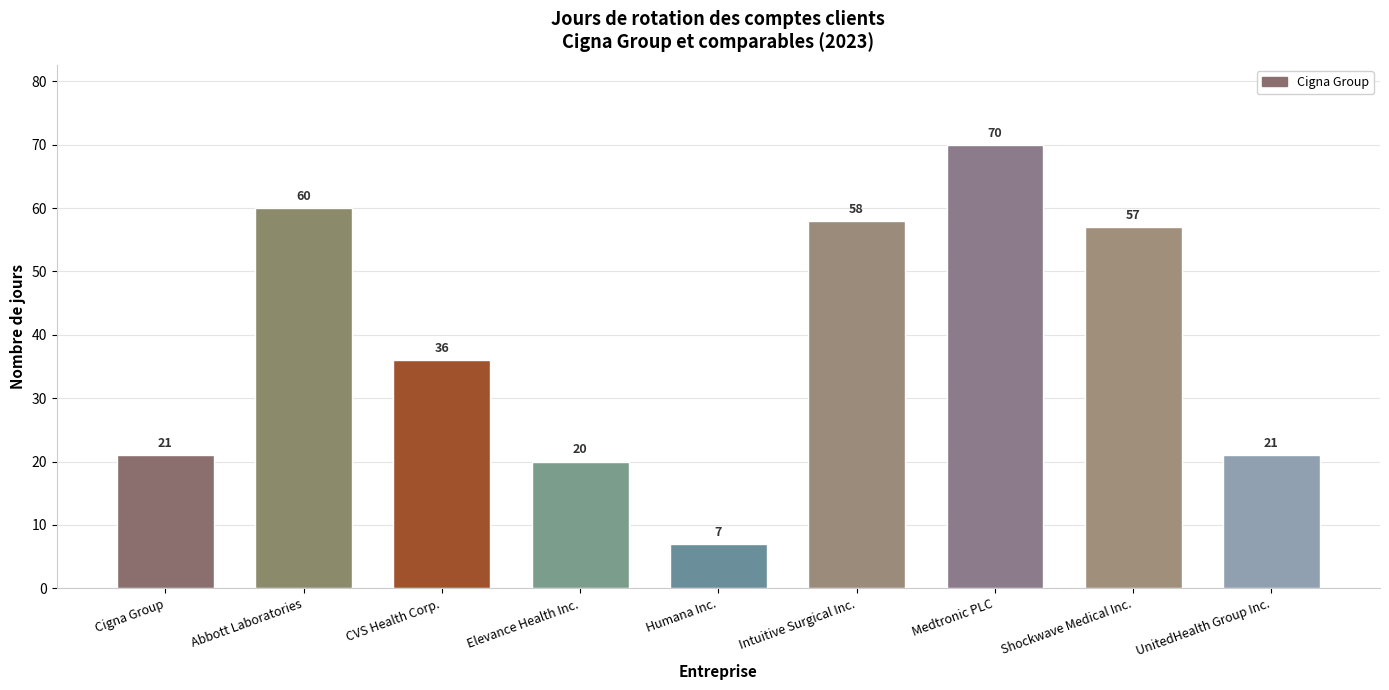

At which label is the value closest to 38?

CVS Health Corp.